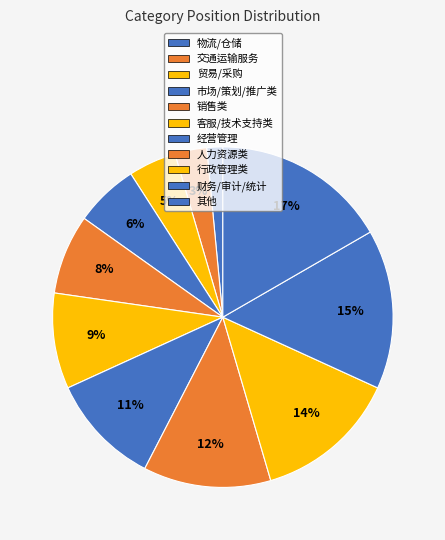

Count the number of slices in the pie.

11